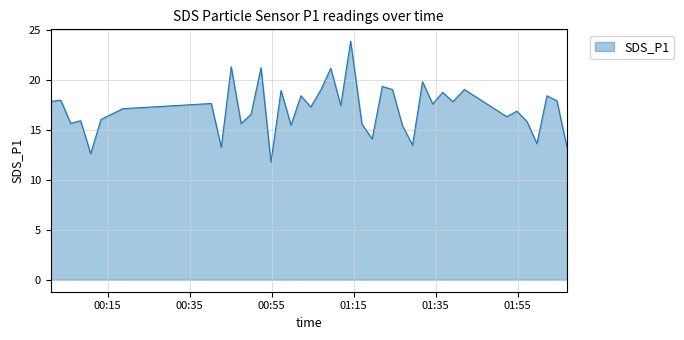

What is the difference between the maximum and minimum values?

12.1